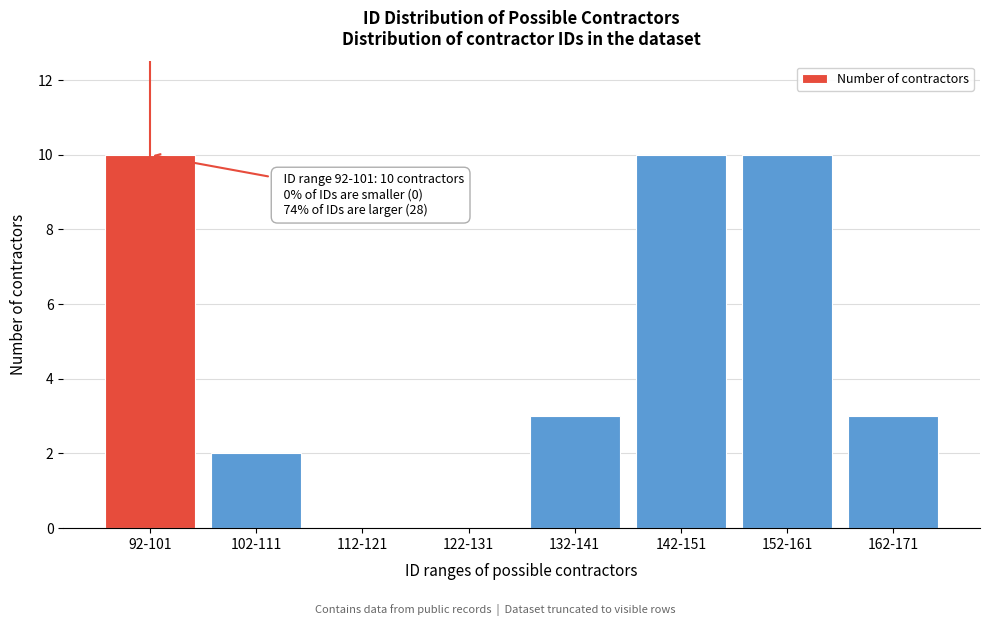

Reading left to right, transcribe all the data shown in this chart.

92-101=10	102-111=2	112-121=0	122-131=0	132-141=3	142-151=10	152-161=10	162-171=3